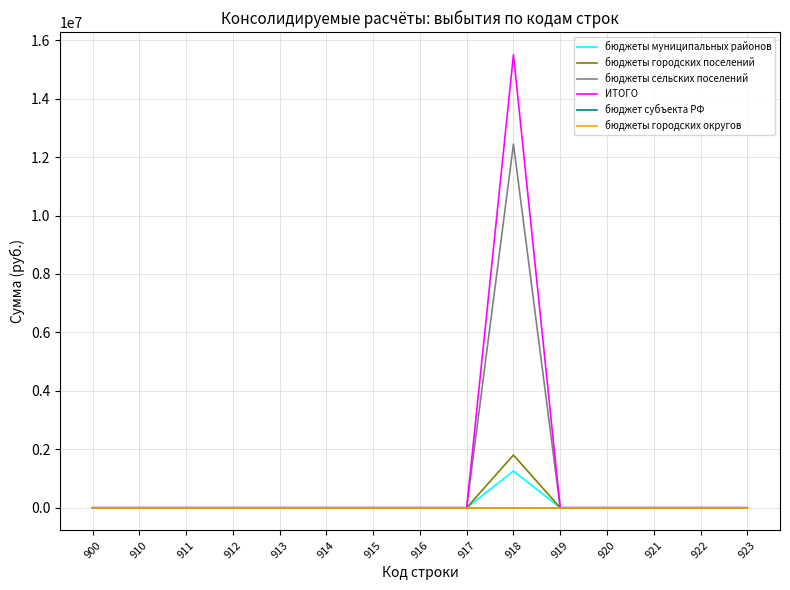

True or false: бюджеты муниципальных районов has a value of 541033.9 at 921.

False